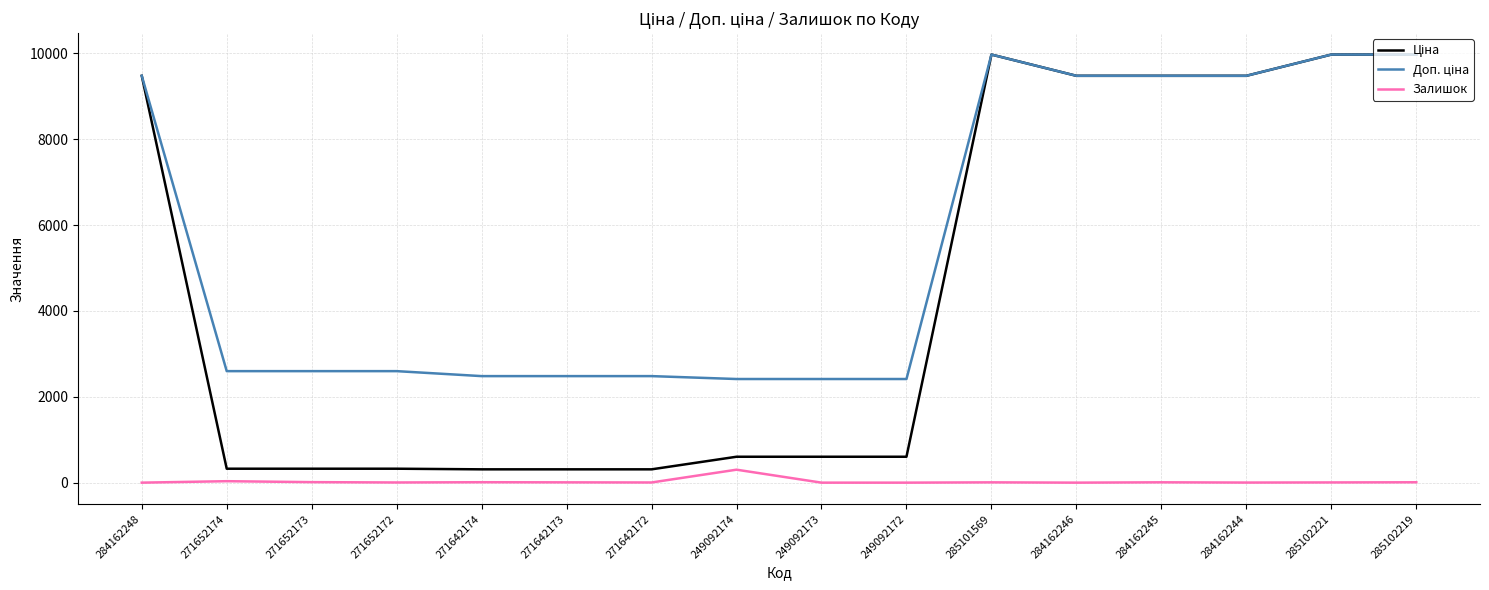

The Залишок series shows 0.0 at 284162248. True or false?

True